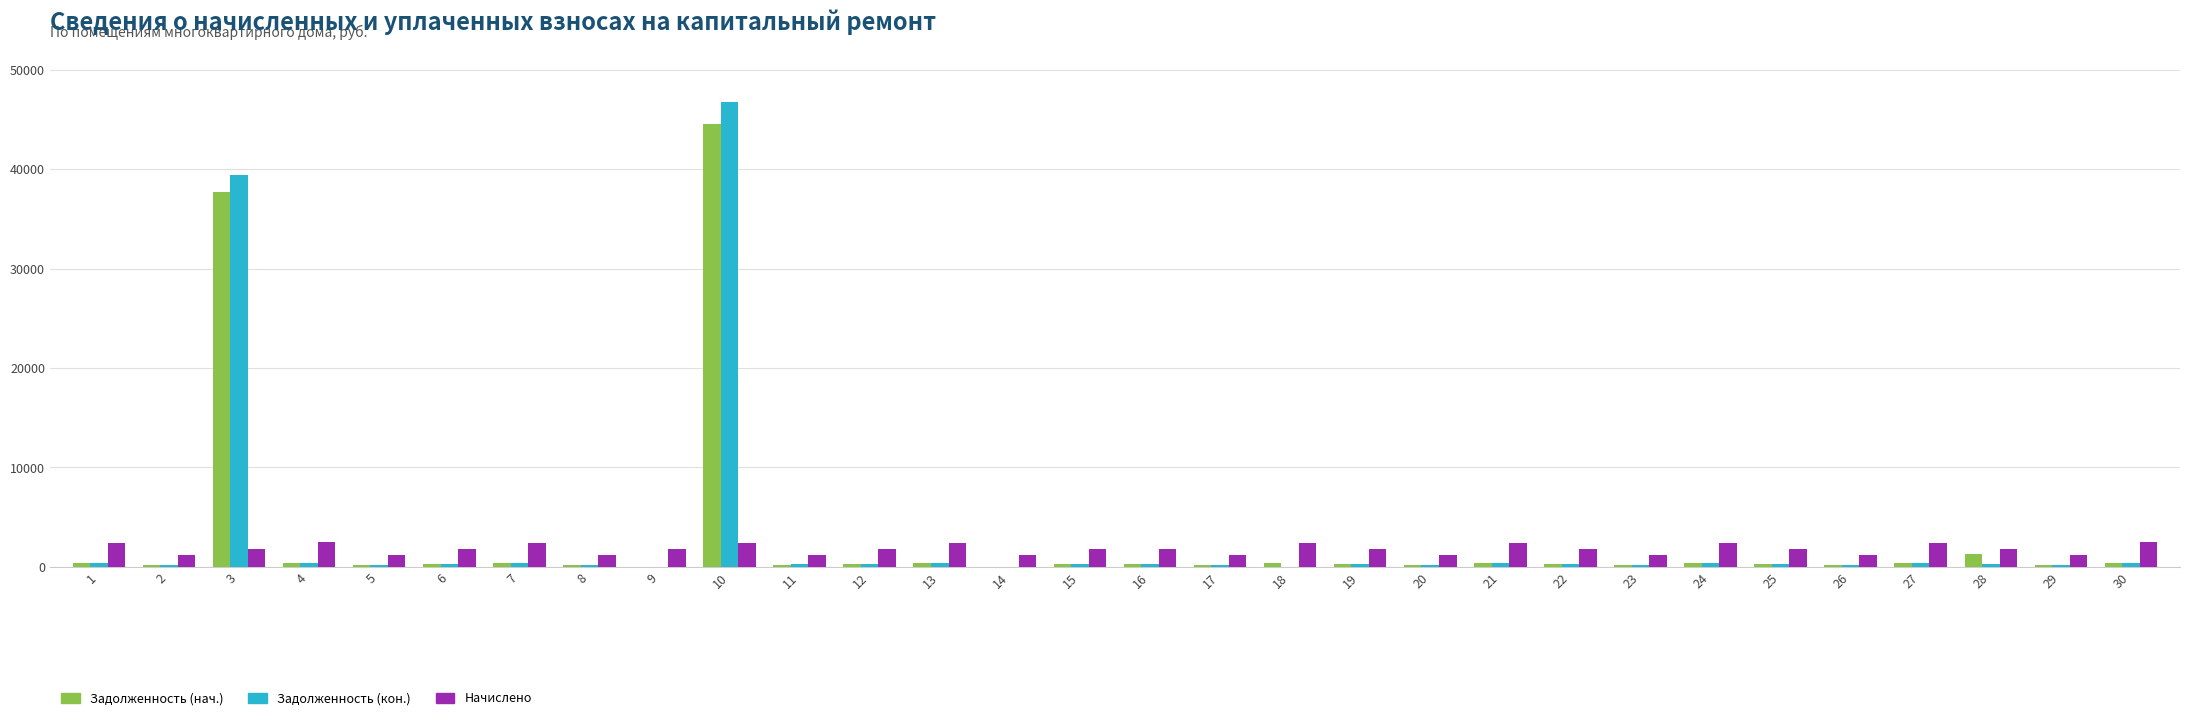

What is the maximum value shown in the chart?

46755.8